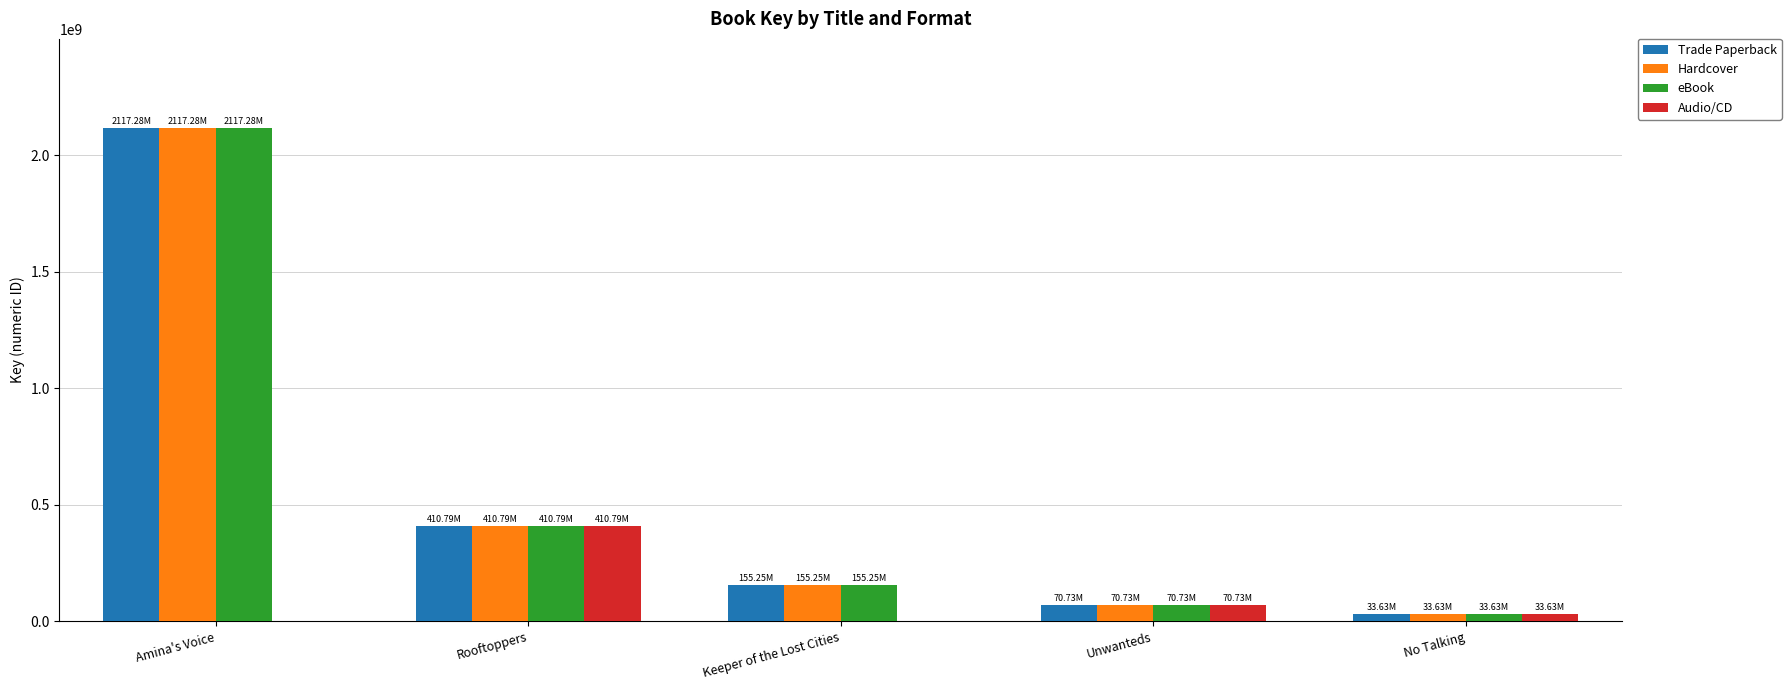

What is the sum of all eBook values?

2787682539